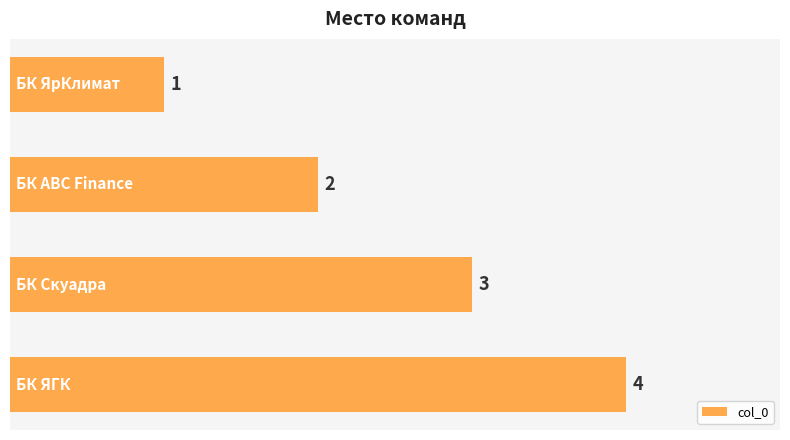

What is the smallest value displayed?

1